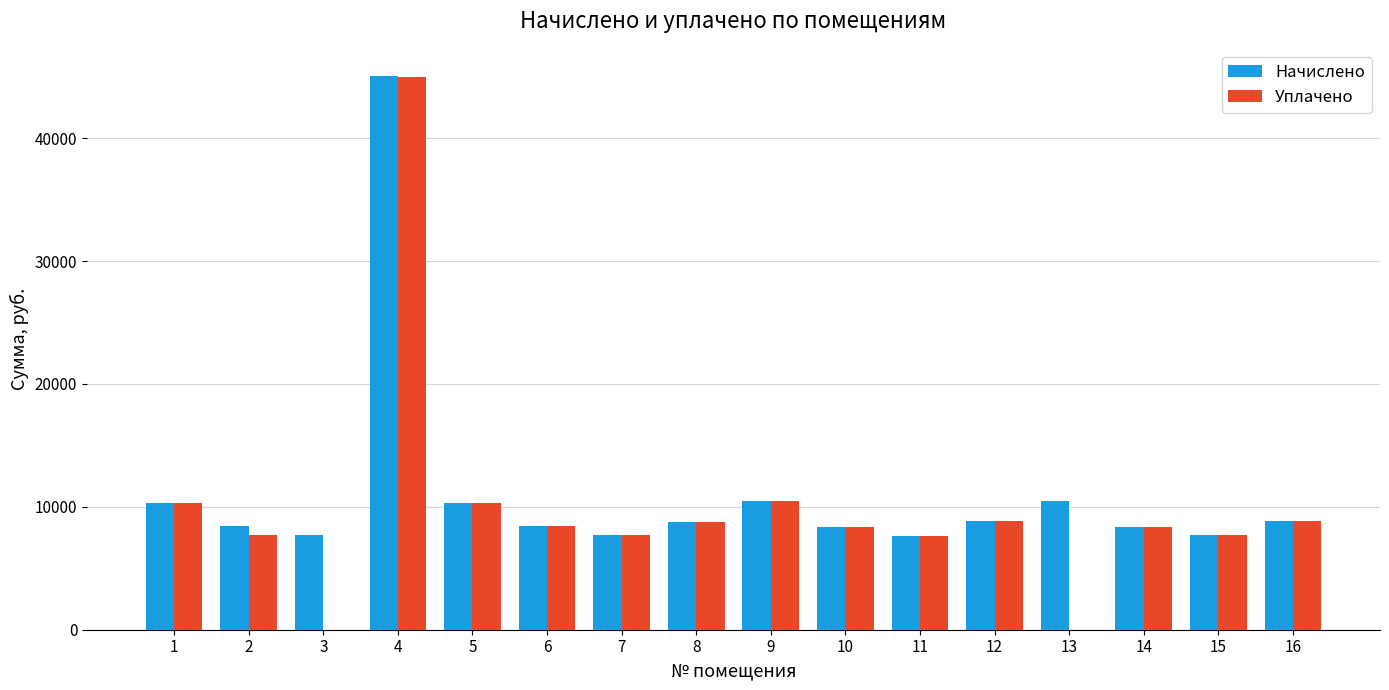

What is the sum of all Уплачено values?

158347.0